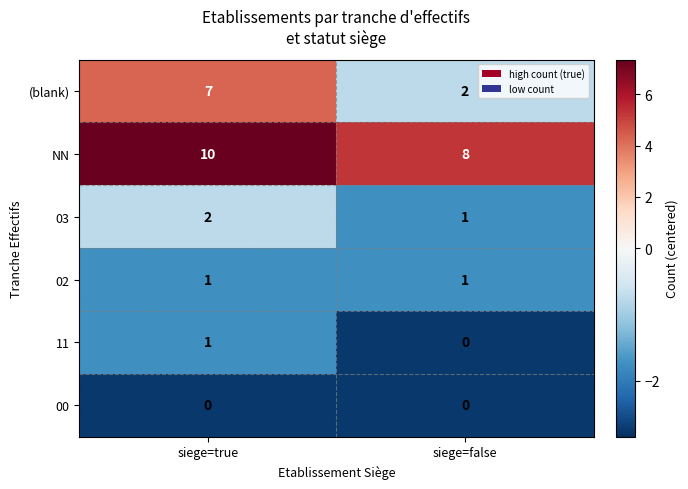

The NN series shows 6 at siege=true. True or false?

False